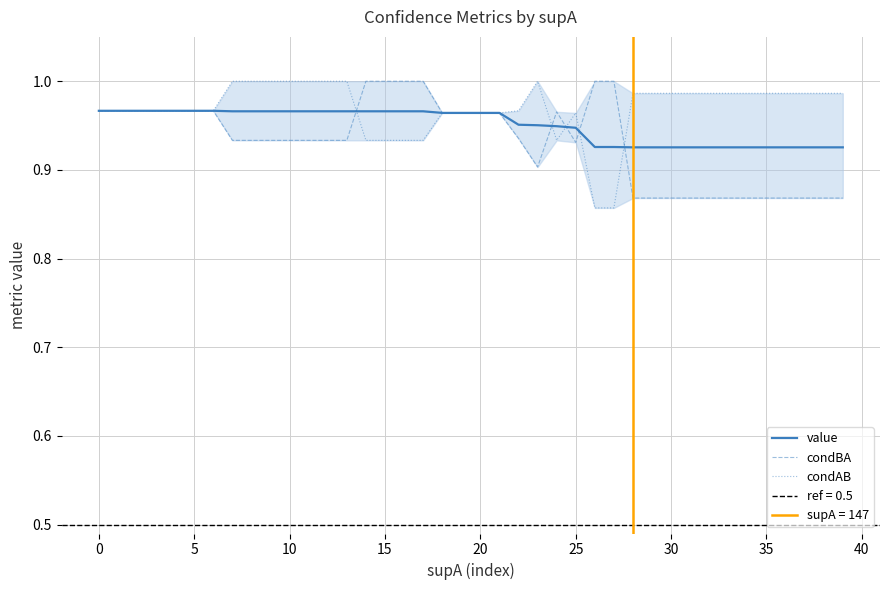

Rank the series at 36 from highest to lowest value.

condAB, value, condBA